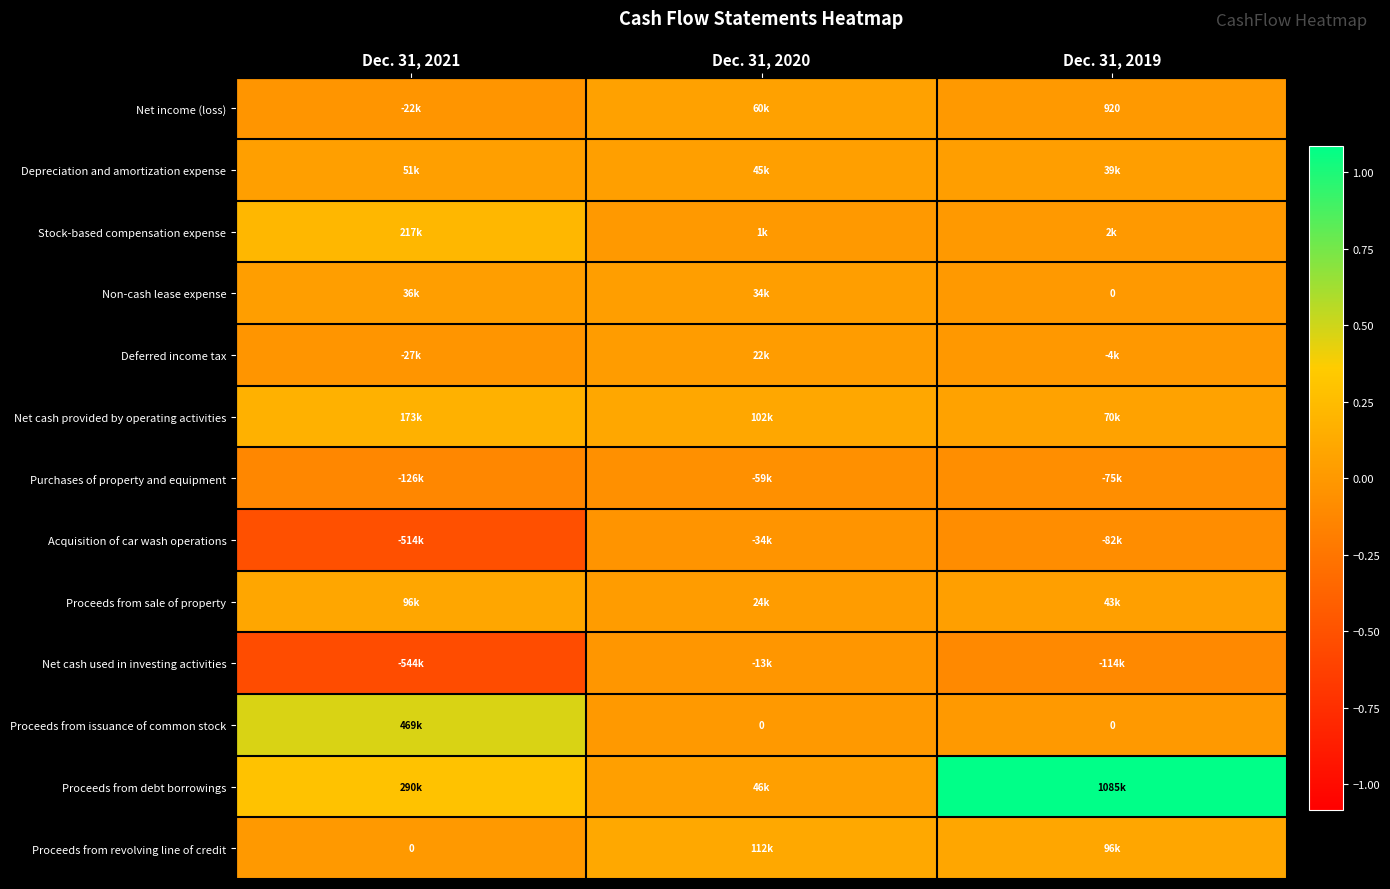

Is it true that Net income (loss) equals 411 at Dec. 31, 2019?

False